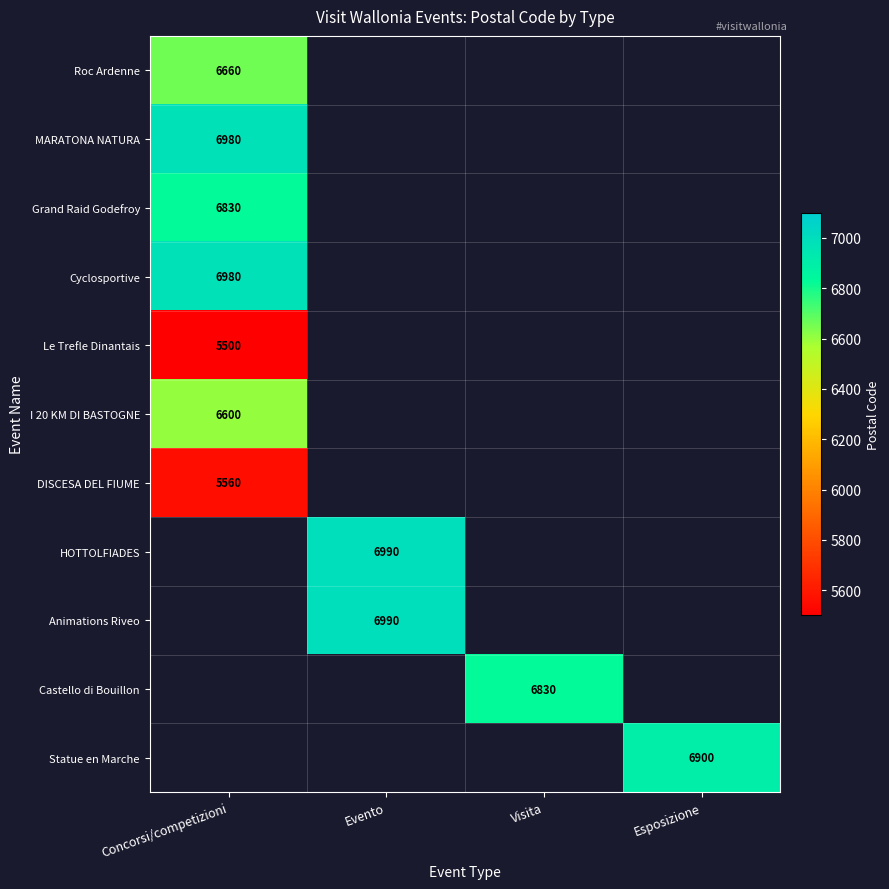

Is it true that I 20 KM DI BASTOGNE equals 2233 at Concorsi/competizioni?

False